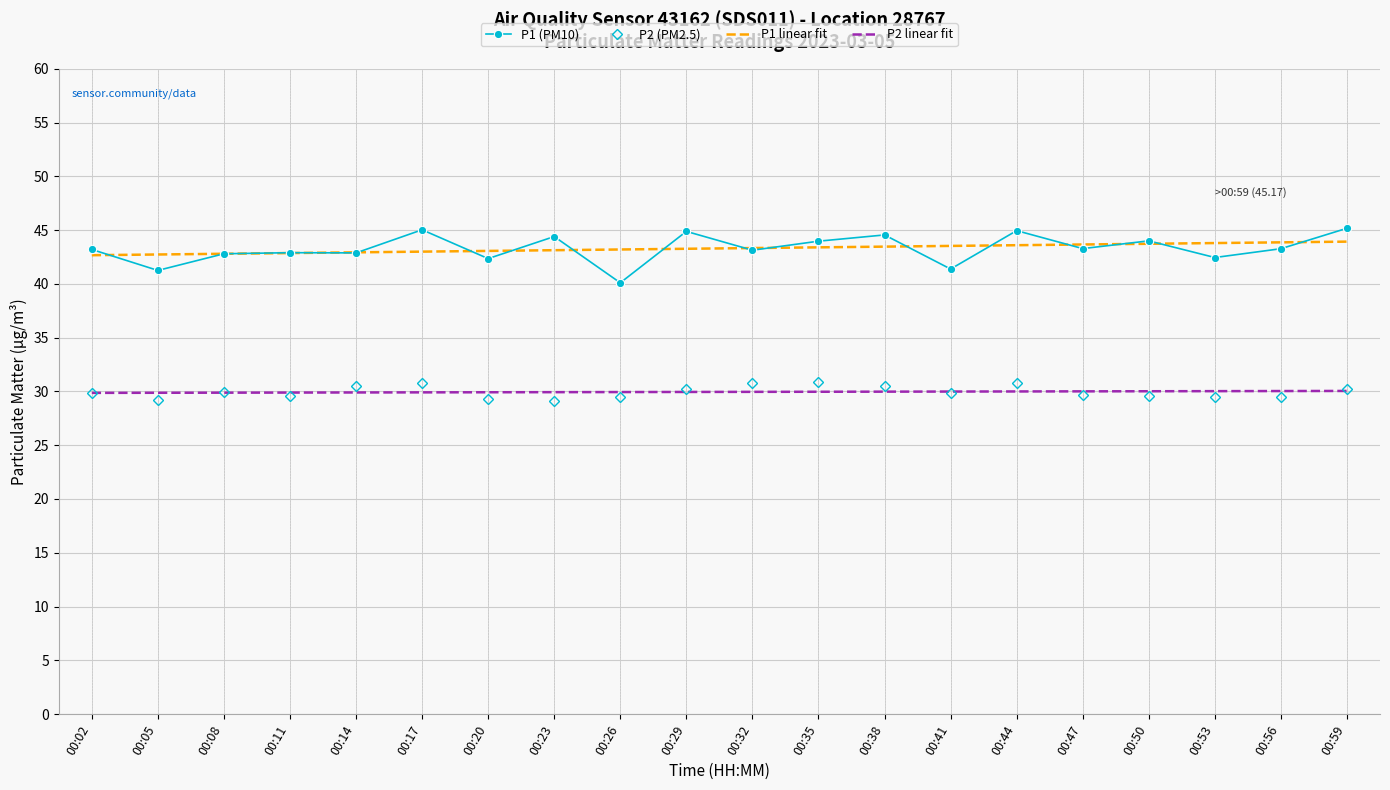

True or false: P2 (PM2.5) and P1 (PM10) cross at least once.

False